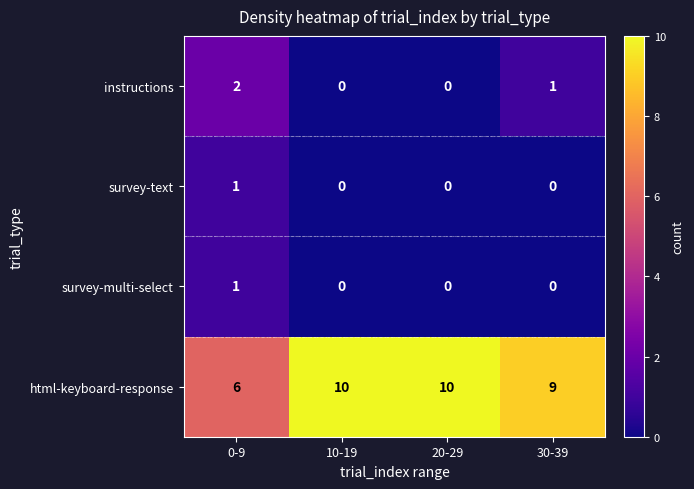

Is it true that survey-multi-select equals -1 at 20-29?

False